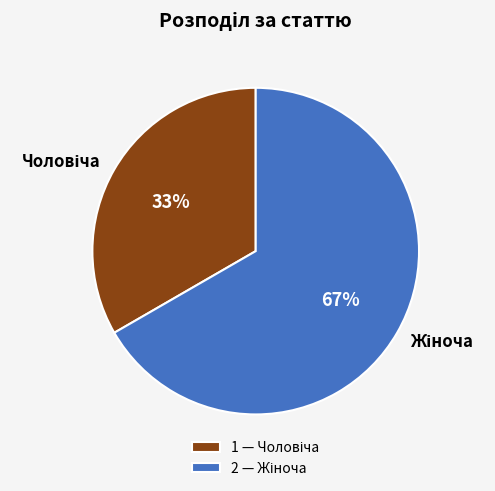

To the nearest percent, what is the average slice percentage?

50%